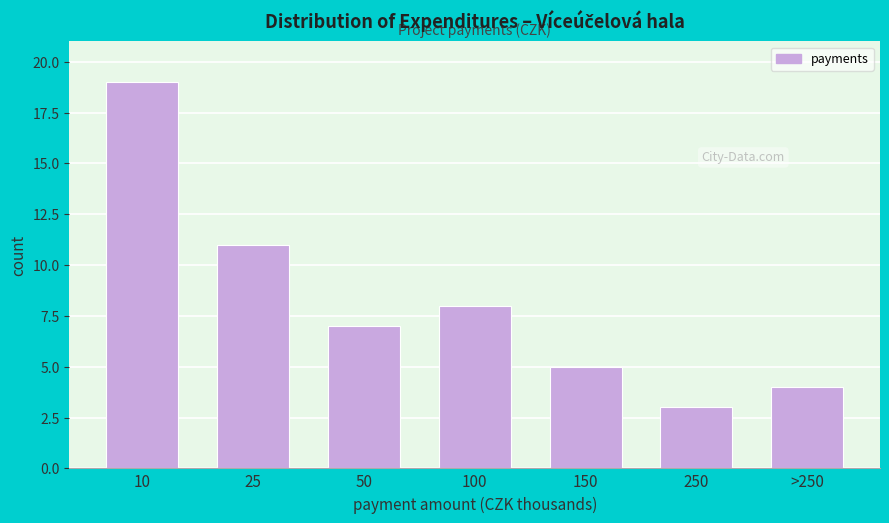

Reading left to right, transcribe all the data shown in this chart.

19	11	7	8	5	3	4